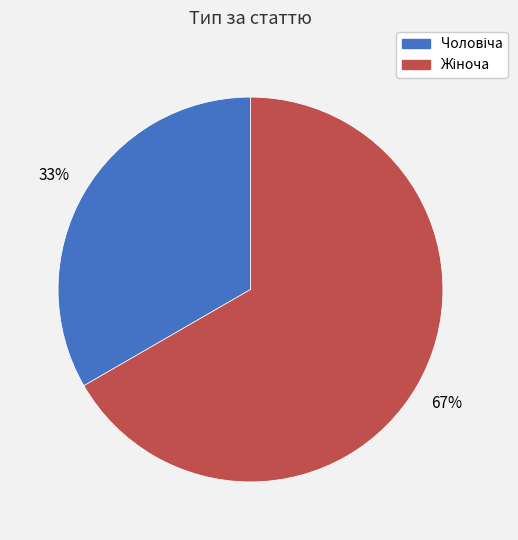

To the nearest percent, what is the average slice percentage?

50%